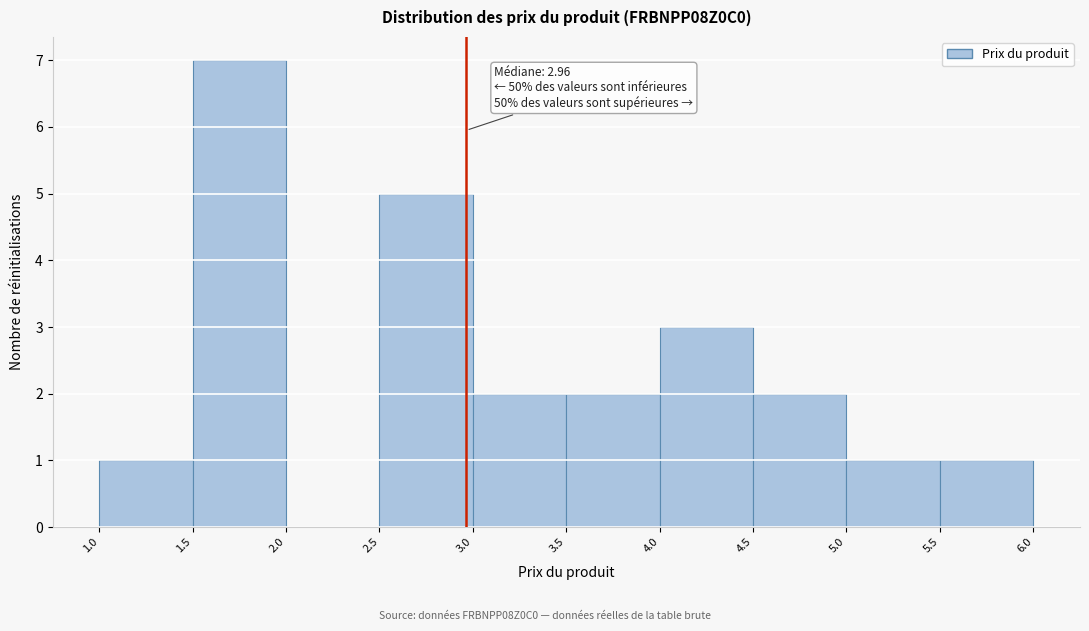

Which range on the x-axis has the tallest bar?

1.5 to 2.0